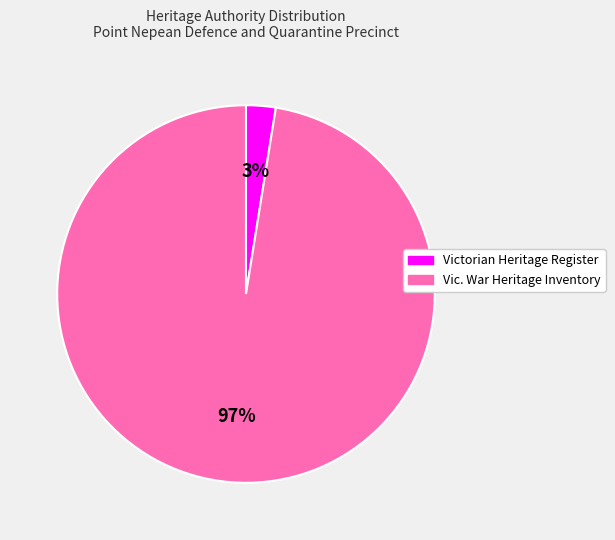

Which slice is the smallest?

Victorian Heritage Register